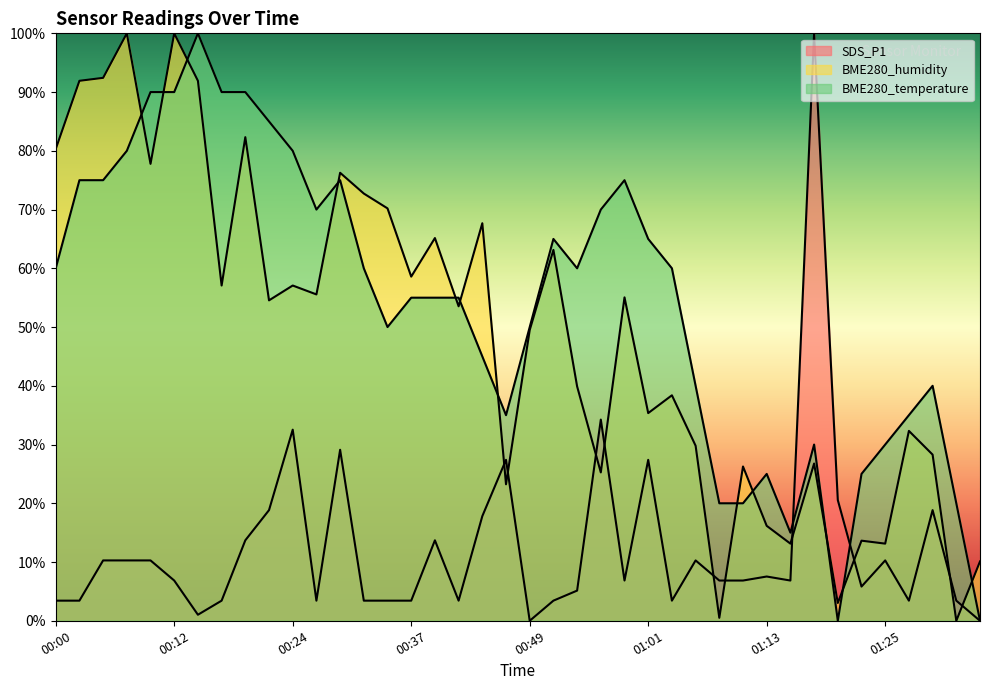

What position from the left is 00:39?

17